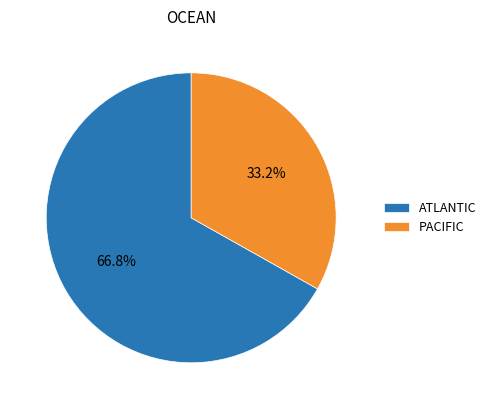

How many segments does this pie chart have?

2